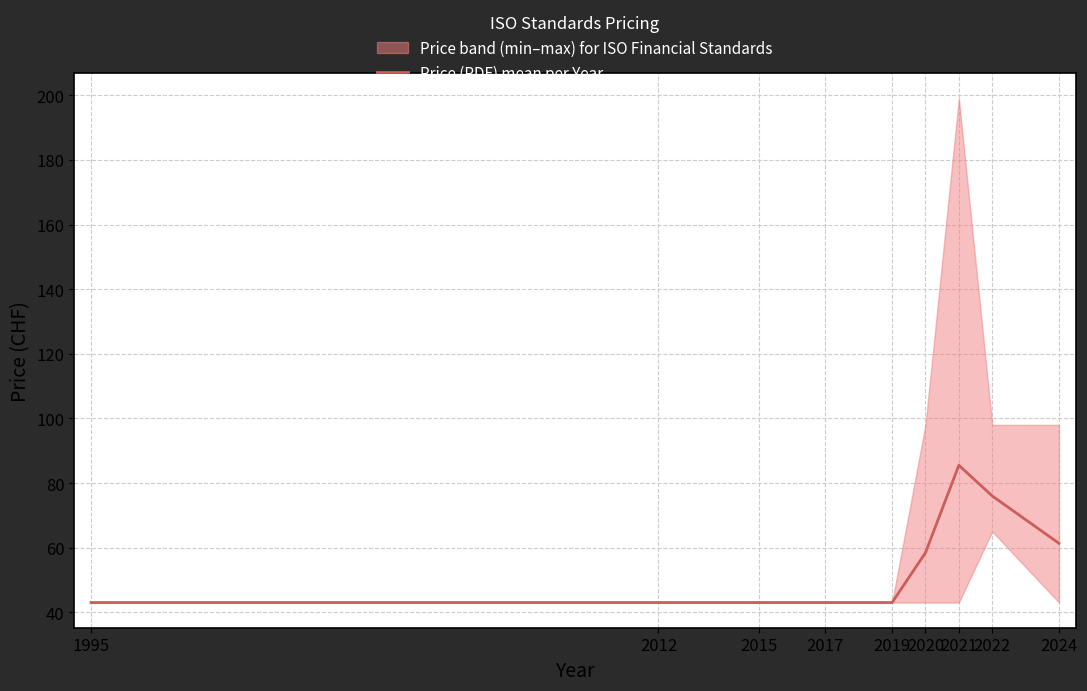

What is the value of the 7th point from the left?

85.5